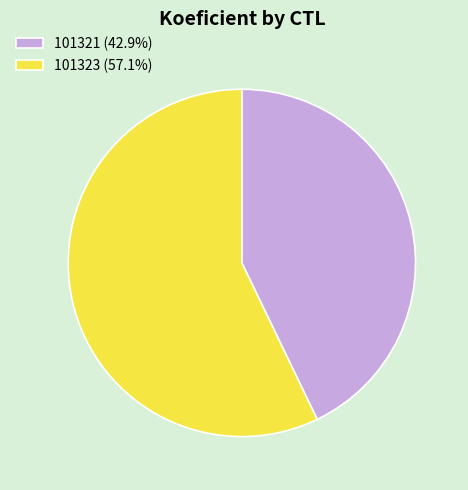

Combined, do 101321 (42.9%) and 101323 (57.1%) account for over 50%?

Yes